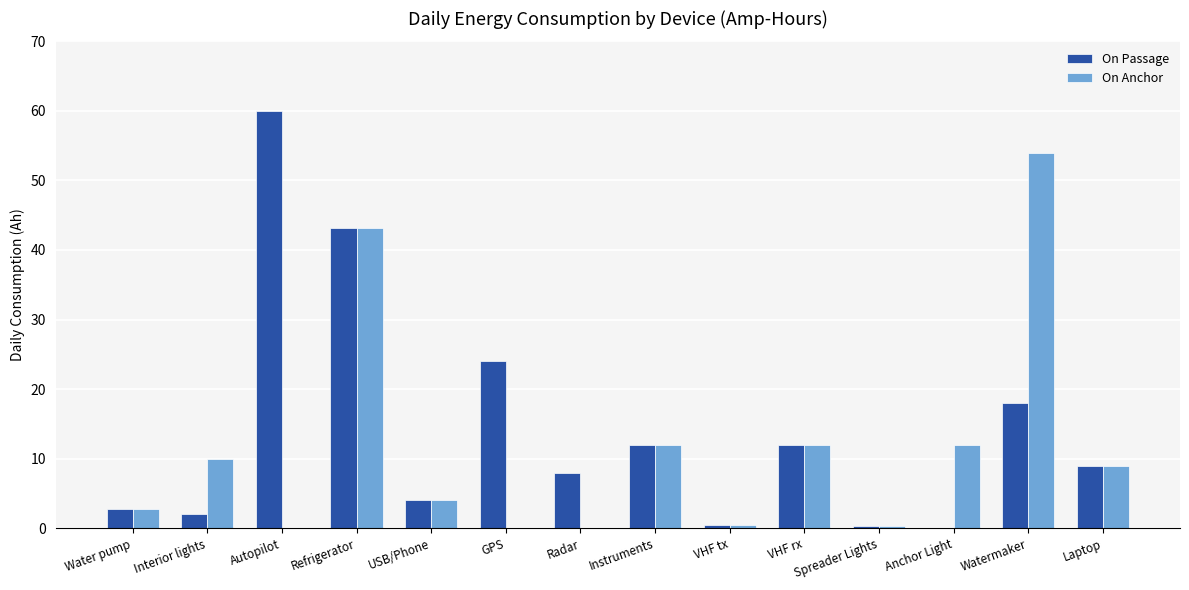

Which series changed the most between Interior lights and Laptop?

On Passage